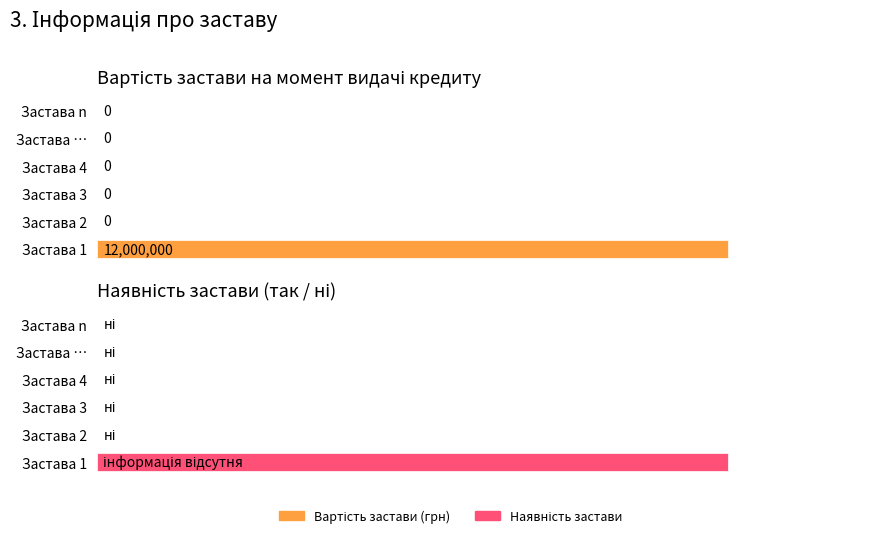

What is the difference between the maximum and minimum values in the Вартість застави (грн) series?

12000000